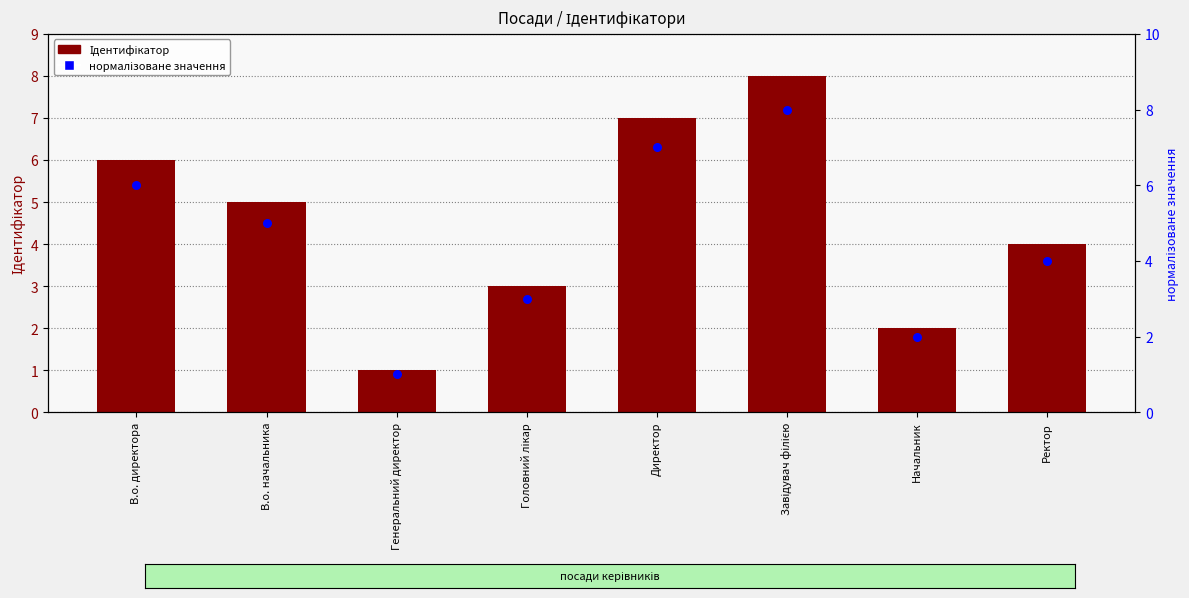

At which category is the sum across all series the highest?

Завідувач філією